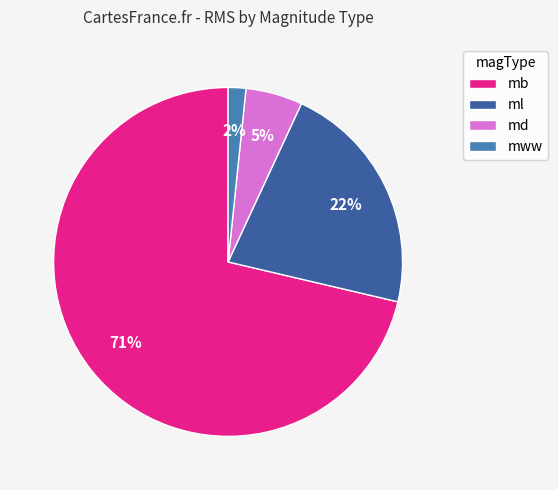

Does mb account for over 50% of the chart?

Yes